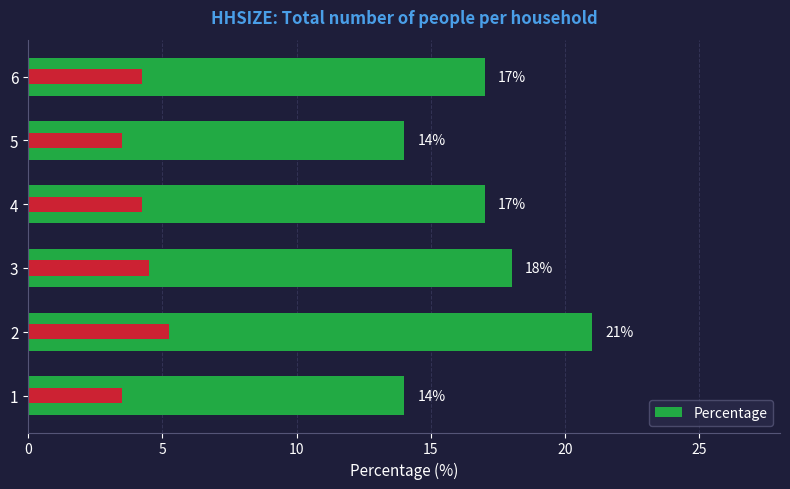

What is the value of the 4th bar from the left?

17